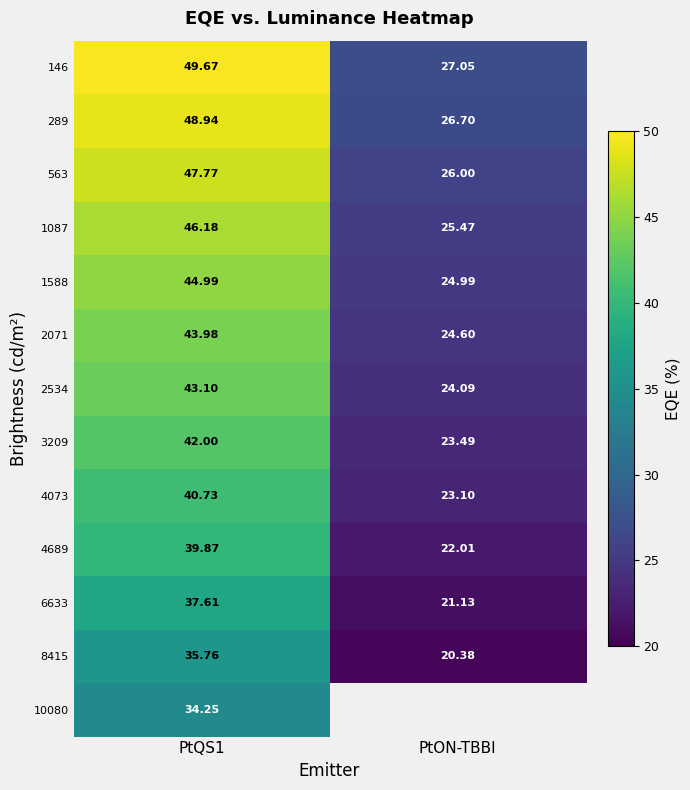

At which category is the sum across all series the highest?

PtQS1